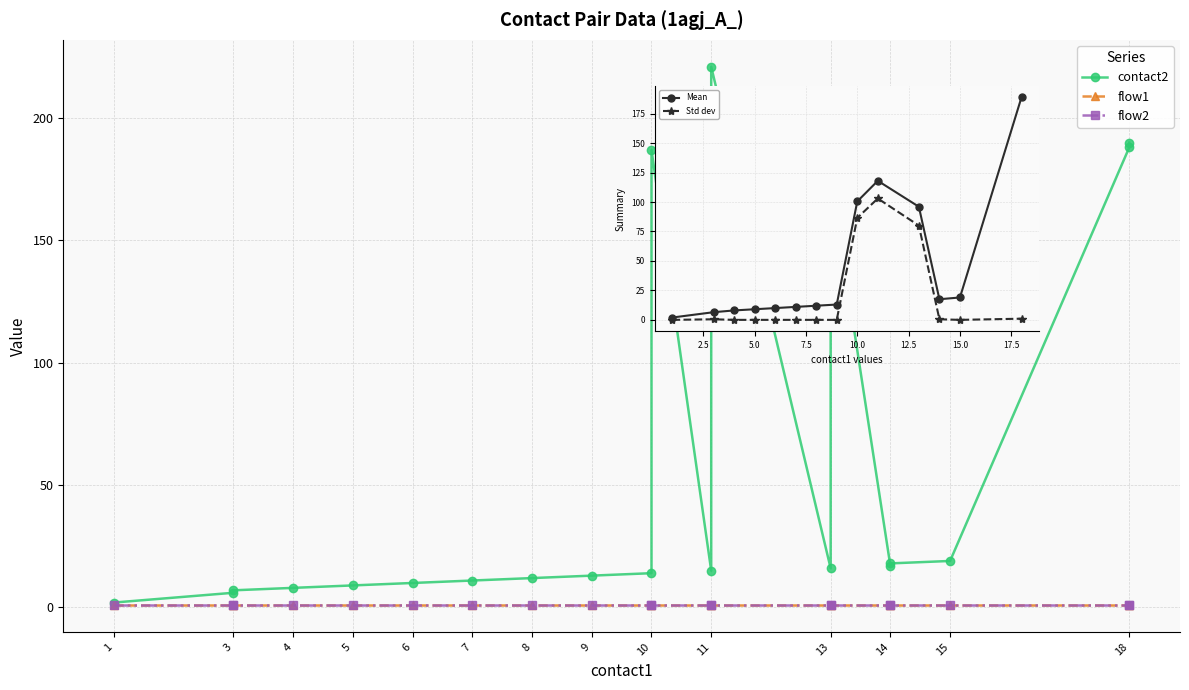

True or false: flow2 has more than 2 interior local peaks.

False